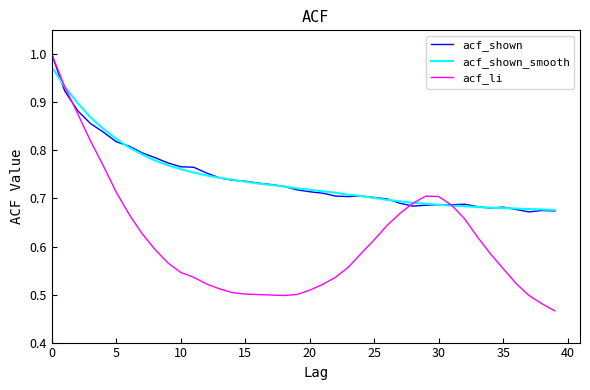

Is this an area chart (filled region under the line)?

No